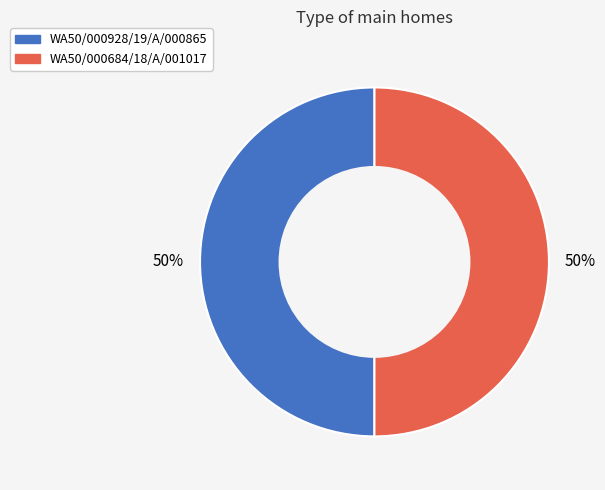

Count the number of slices in the pie.

2